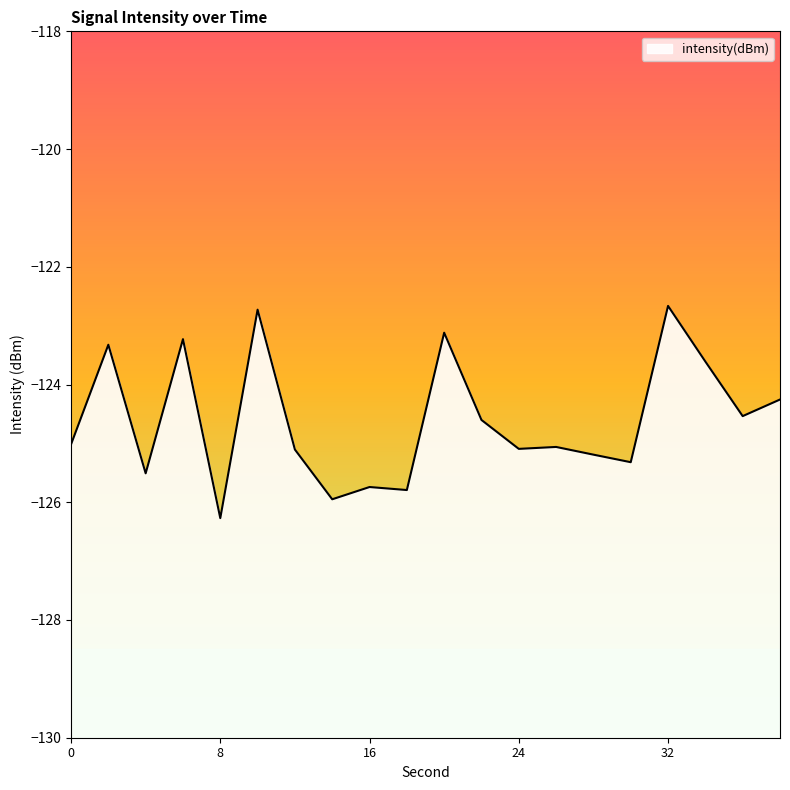

What is the difference between the maximum and minimum values?

3.6